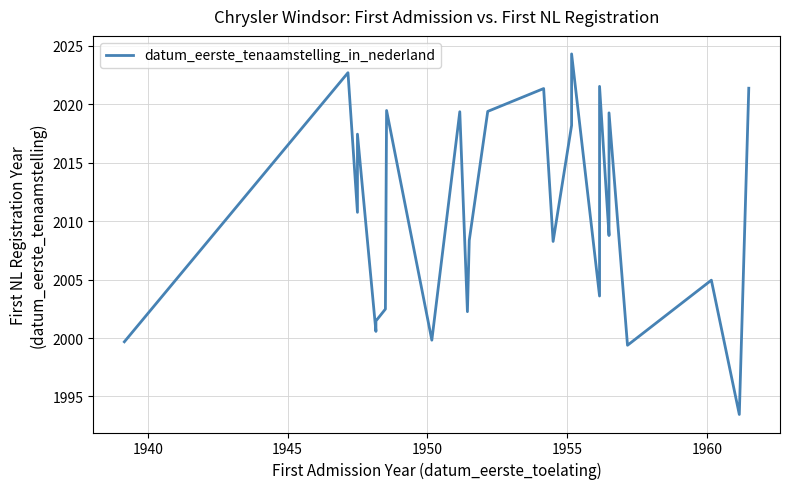

How many lines are shown in the chart?

1